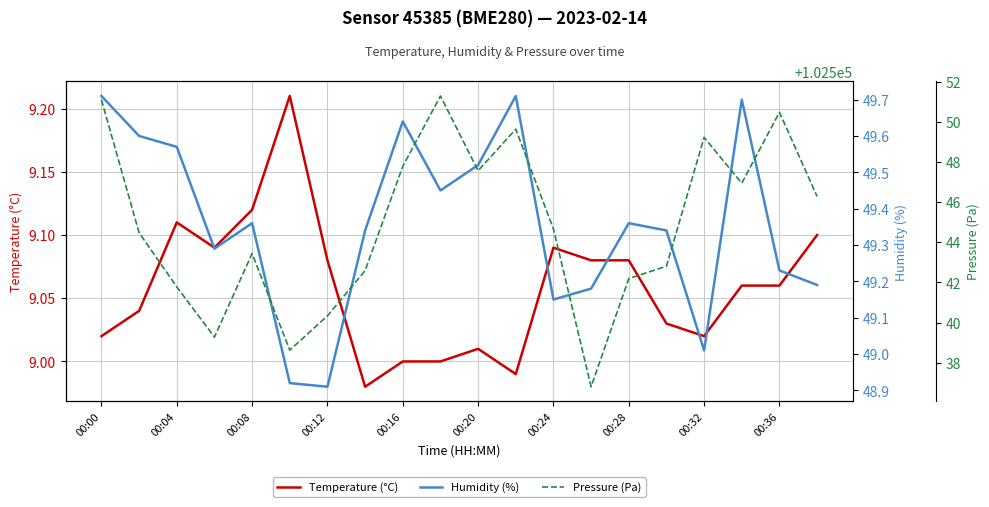

Between 00:24 and 19, which series saw the biggest shift?

Pressure (Pa)